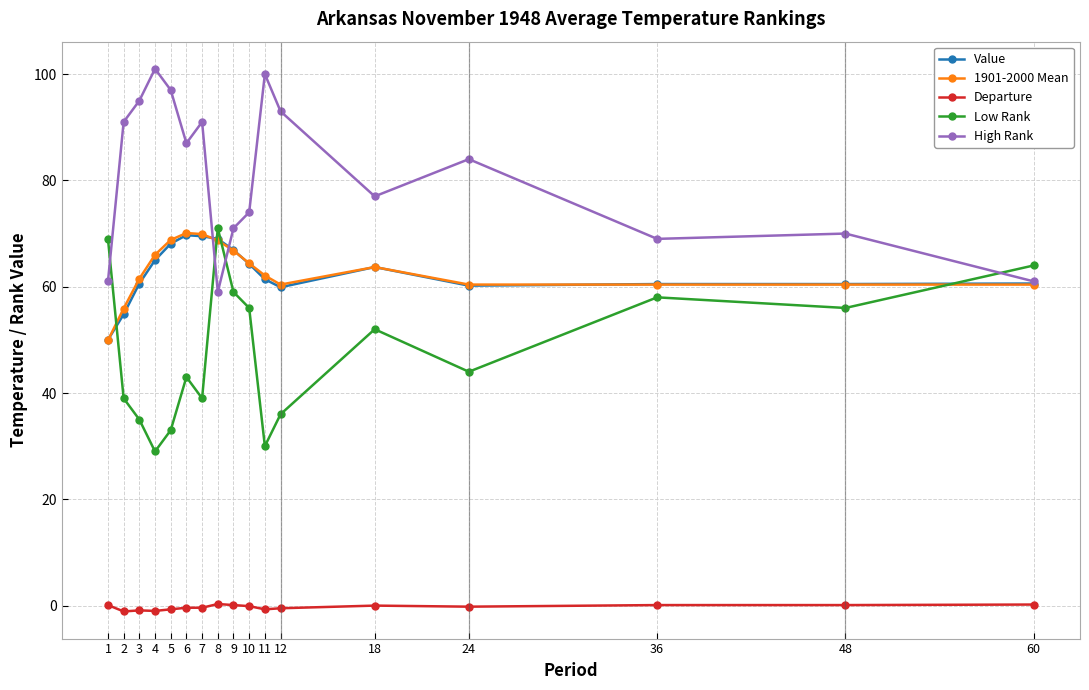

The Departure series shows 0.1 at 48. True or false?

True